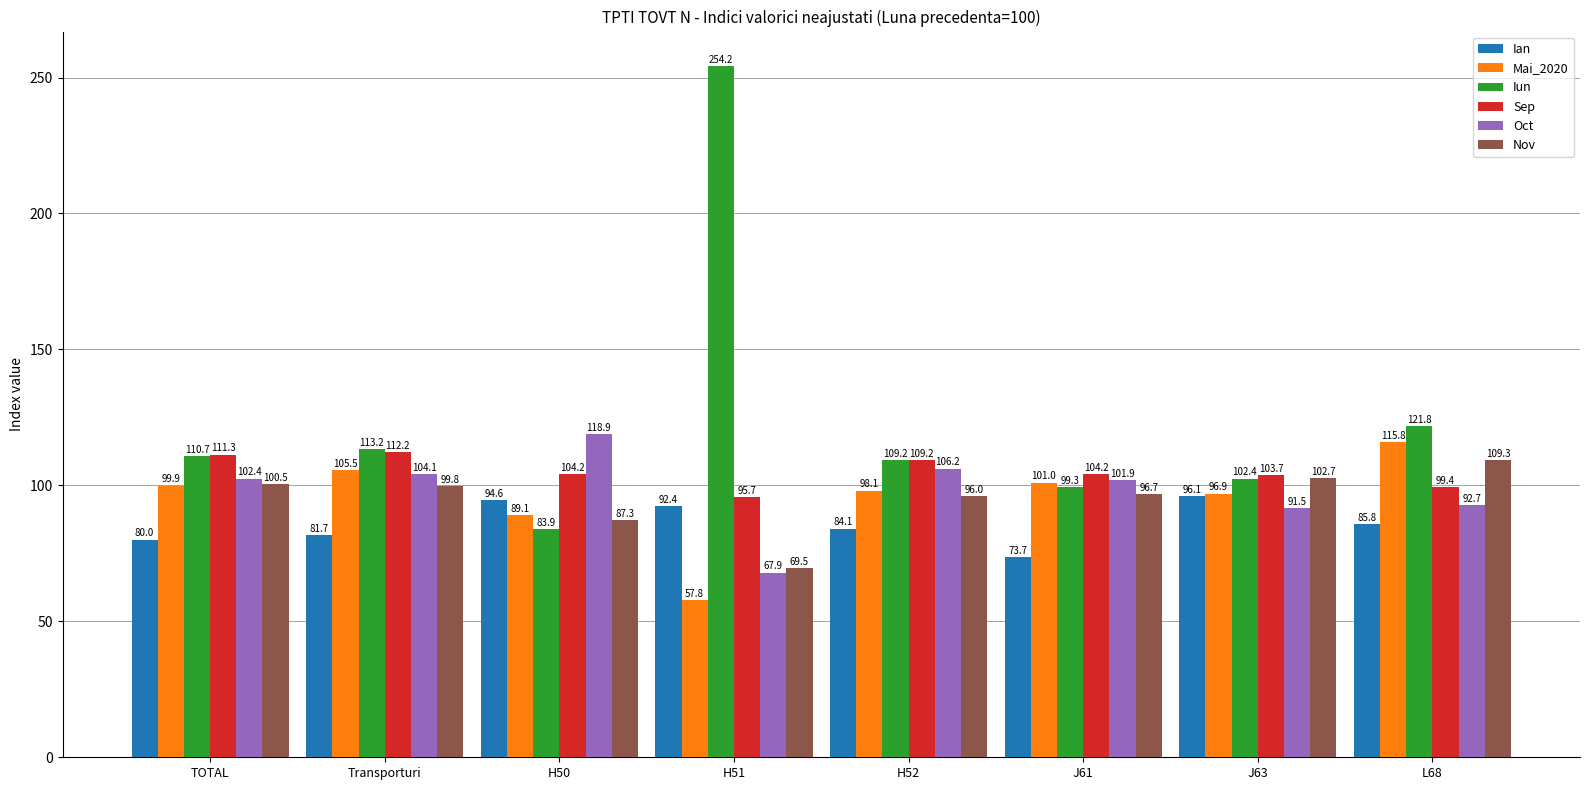

The Nov series shows 171.6 at J61. True or false?

False